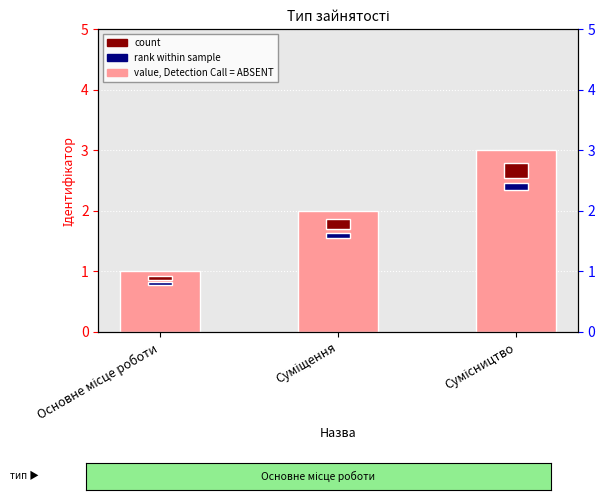

What is the sum of all values?

6